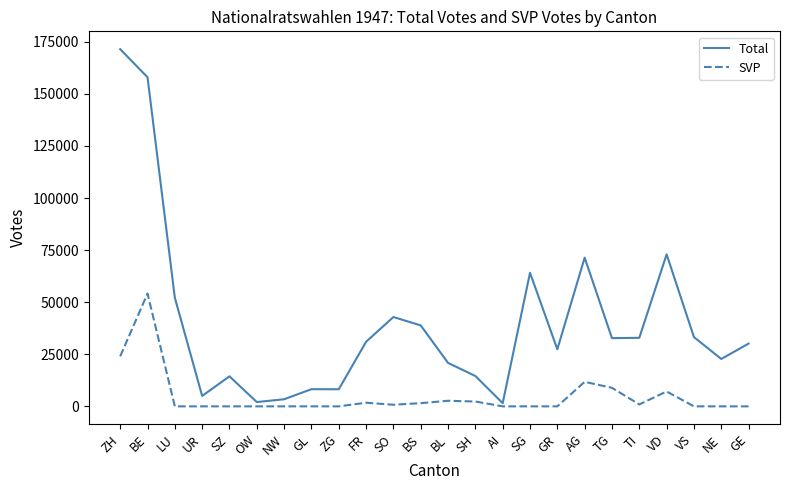

True or false: Total has more than 1 interior local peaks.

True